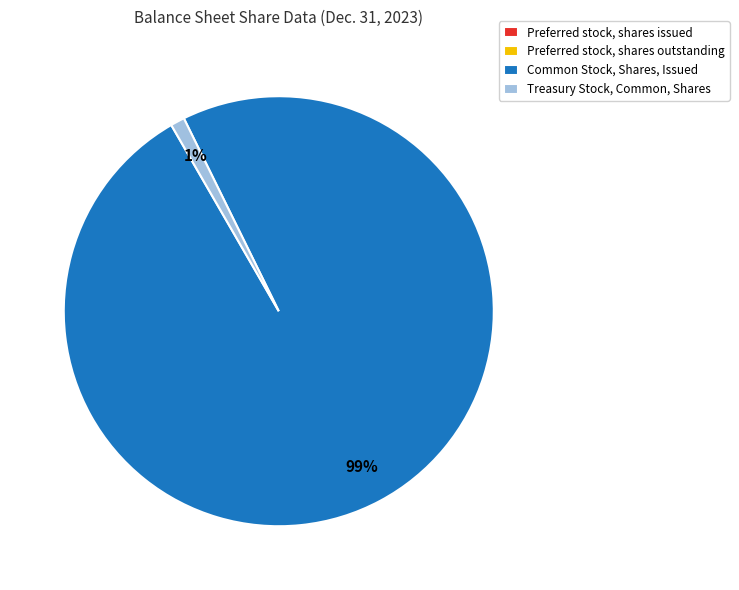

True or false: Common Stock, Shares, Issued accounts for 99% of the total.

True